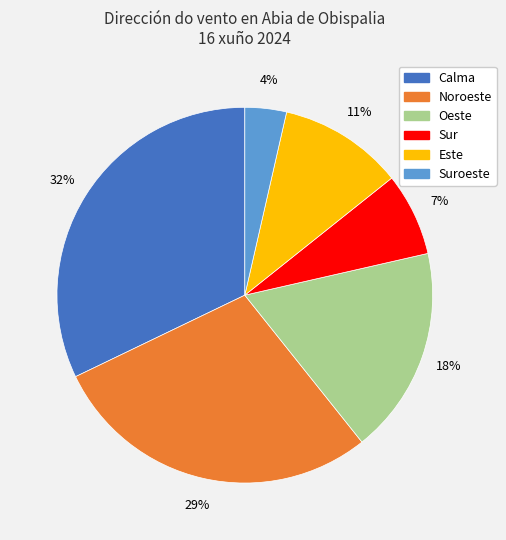

To the nearest percent, what is the average slice percentage?

17%